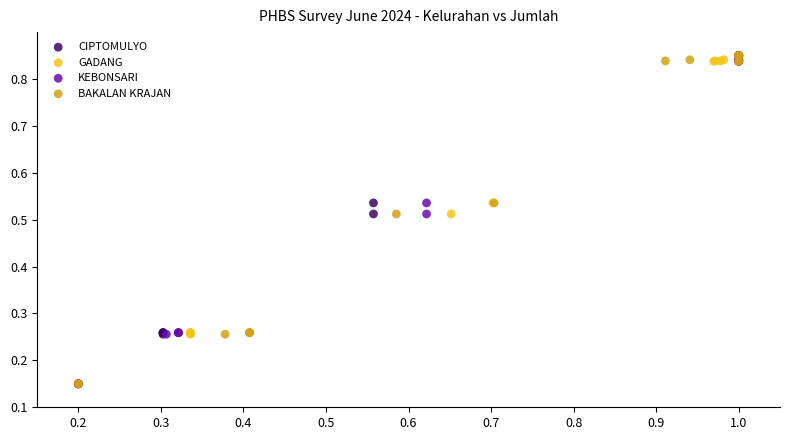

What are all the series names shown in the legend?

CIPTOMULYO, GADANG, KEBONSARI, BAKALAN KRAJAN